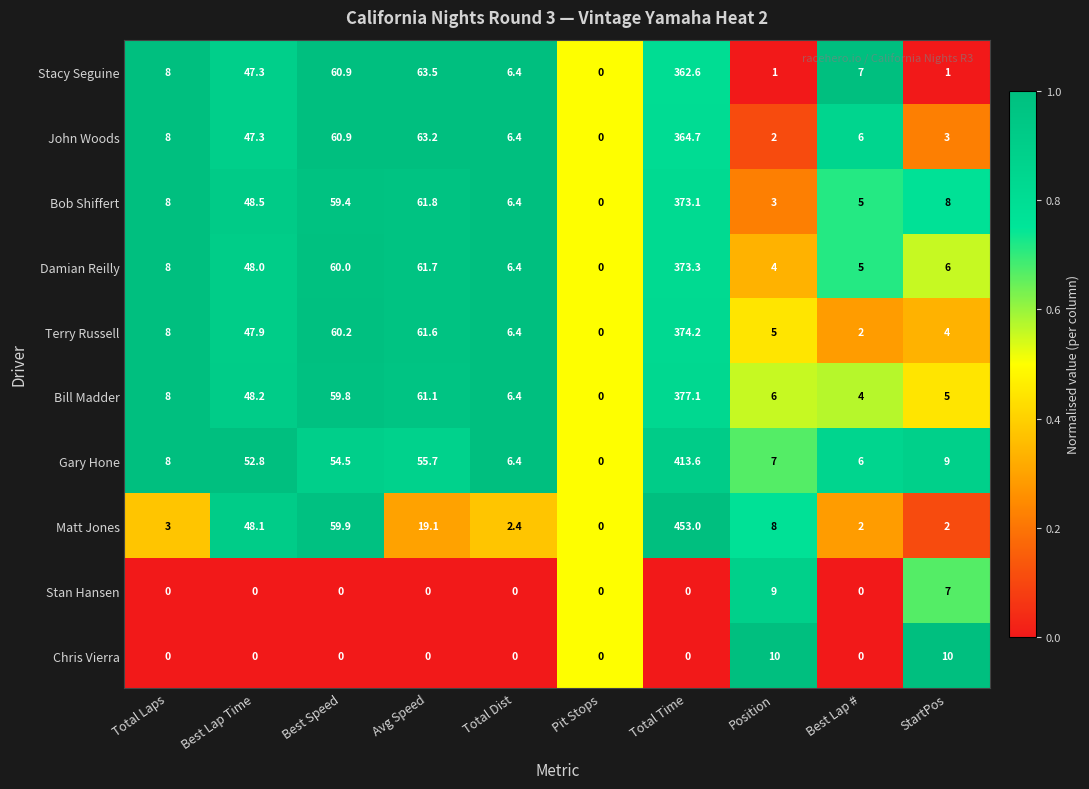

List the series in order of their peak value, highest first.

Matt Jones, Gary Hone, Bill Madder, Terry Russell, Damian Reilly, Bob Shiffert, John Woods, Stacy Seguine, Chris Vierra, Stan Hansen